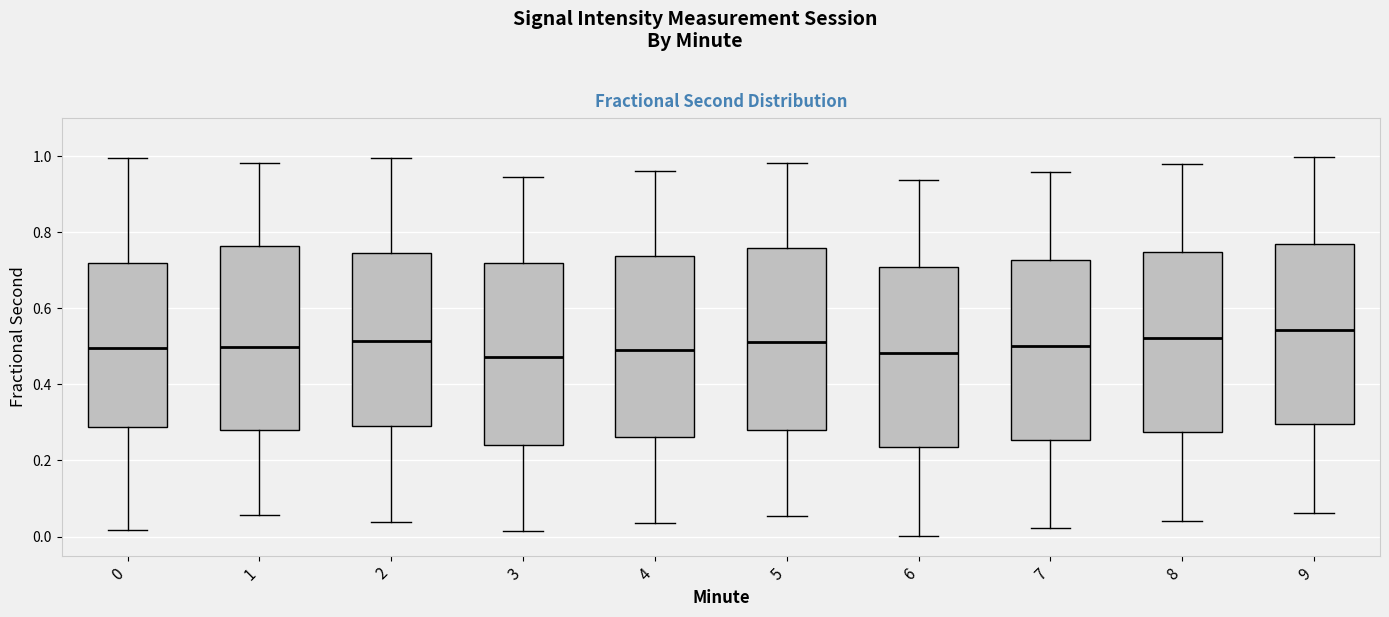

Reading left to right, read every box against the y-axis: the position of its median line, the range the box covers, and the ends of its whiskers. The values are not printed on the chart, so give them approximately, as read against the axis.

0: median 0.50, box 0.28 to 0.72, whiskers 0.02 to 1.00
1: median 0.50, box 0.28 to 0.76, whiskers 0.06 to 0.98
2: median 0.52, box 0.30 to 0.74, whiskers 0.04 to 1.00
3: median 0.48, box 0.24 to 0.72, whiskers 0.02 to 0.94
4: median 0.50, box 0.26 to 0.74, whiskers 0.04 to 0.96
5: median 0.52, box 0.28 to 0.76, whiskers 0.06 to 0.98
6: median 0.48, box 0.24 to 0.70, whiskers 0.00 to 0.94
7: median 0.50, box 0.26 to 0.72, whiskers 0.02 to 0.96
8: median 0.52, box 0.28 to 0.74, whiskers 0.04 to 0.98
9: median 0.54, box 0.30 to 0.76, whiskers 0.06 to 1.00